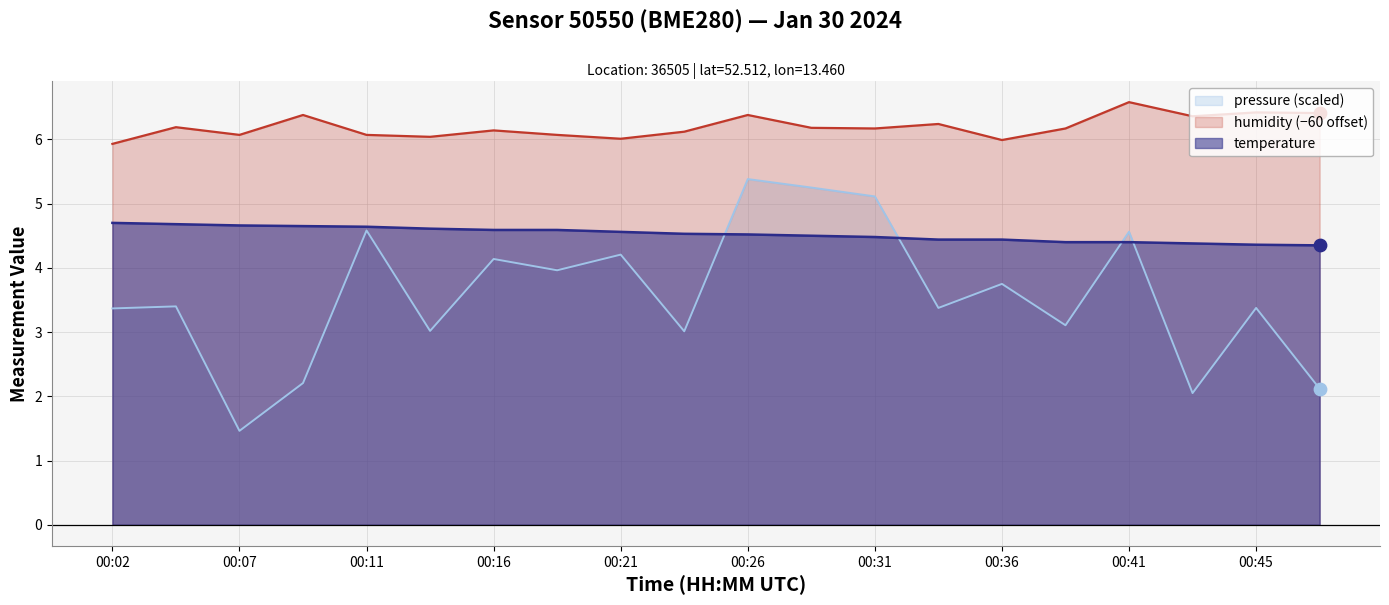

At how many categories does at least one series exceed 3?

20